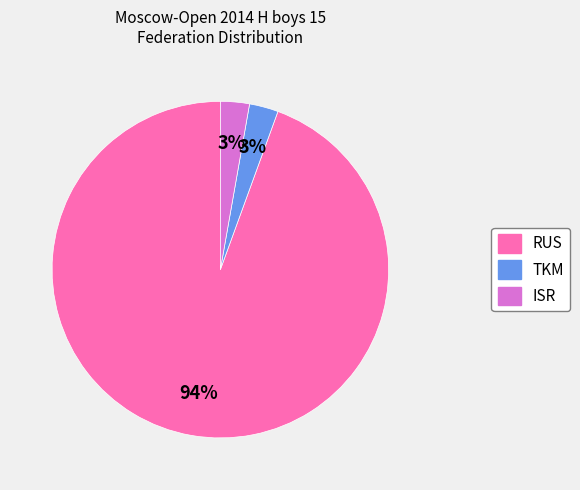

What is the ratio of the value at TKM to the value at ISR?

1.0